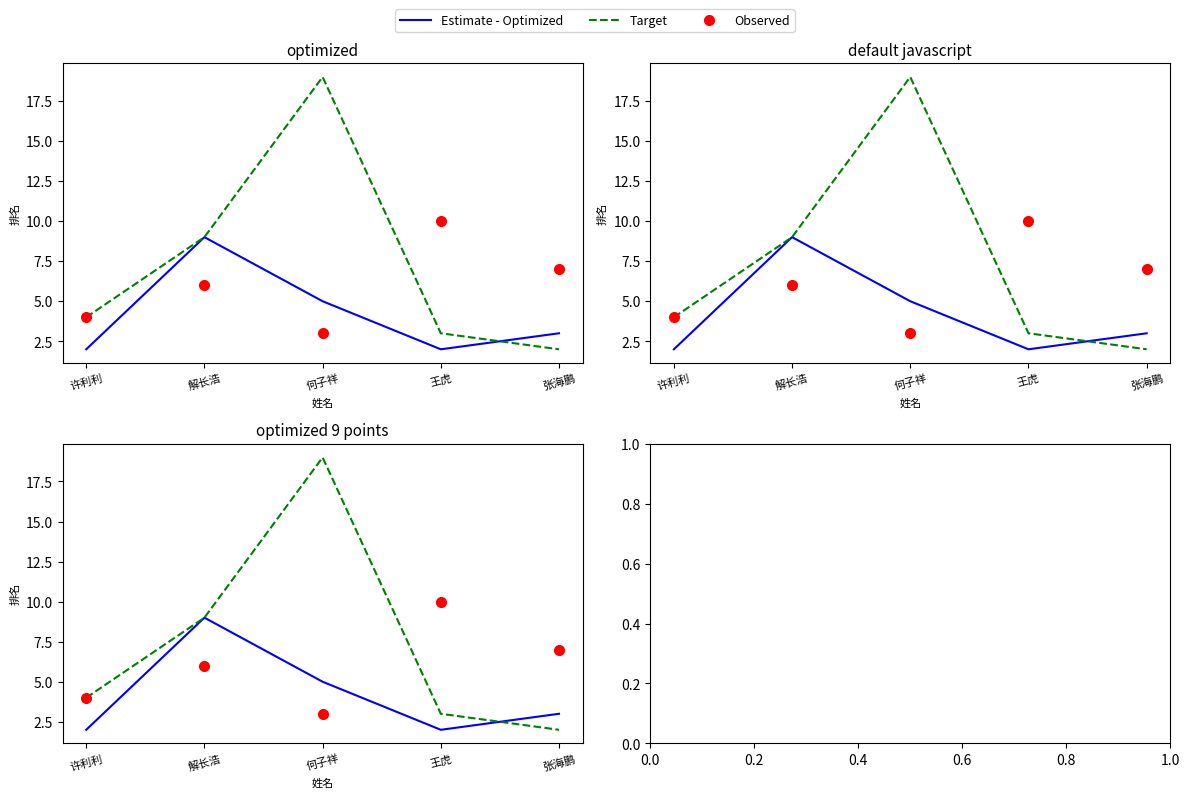

What is the sum of the Target values at 何子祥 and 解长浩?

28